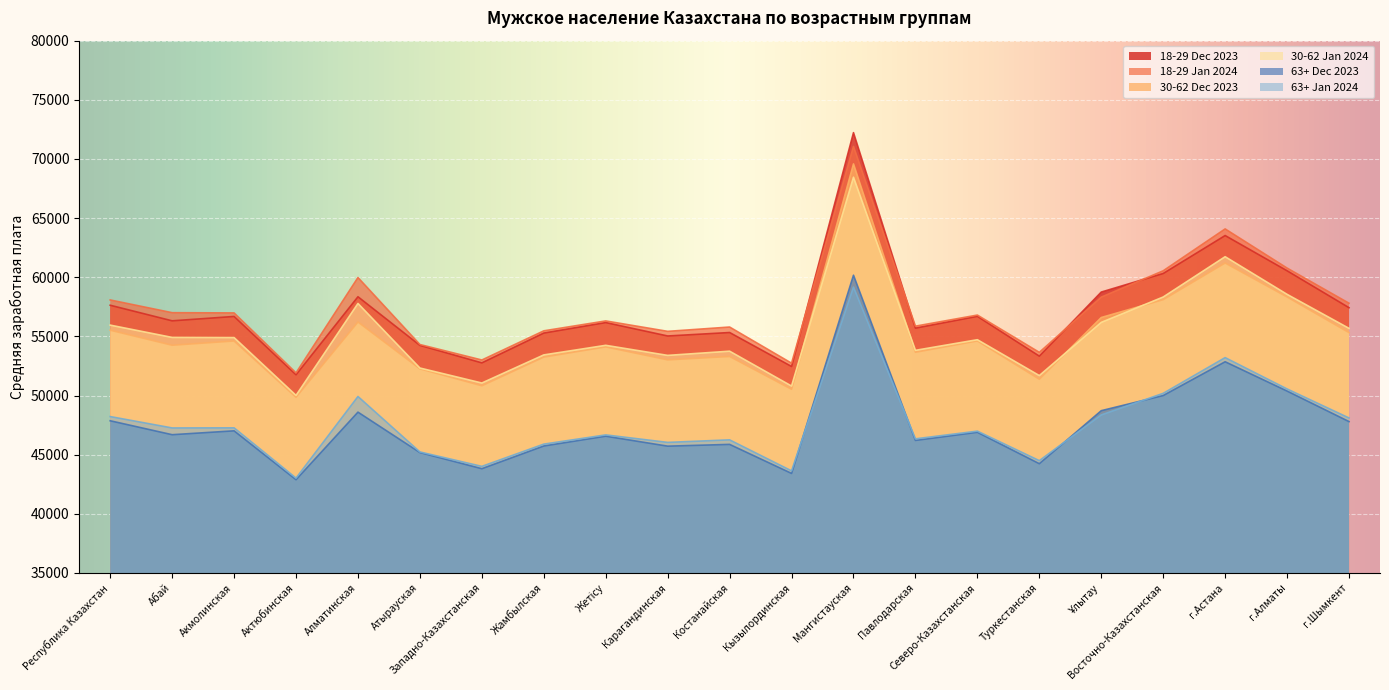

What is the label of the 13th point from the right?

Жетісу